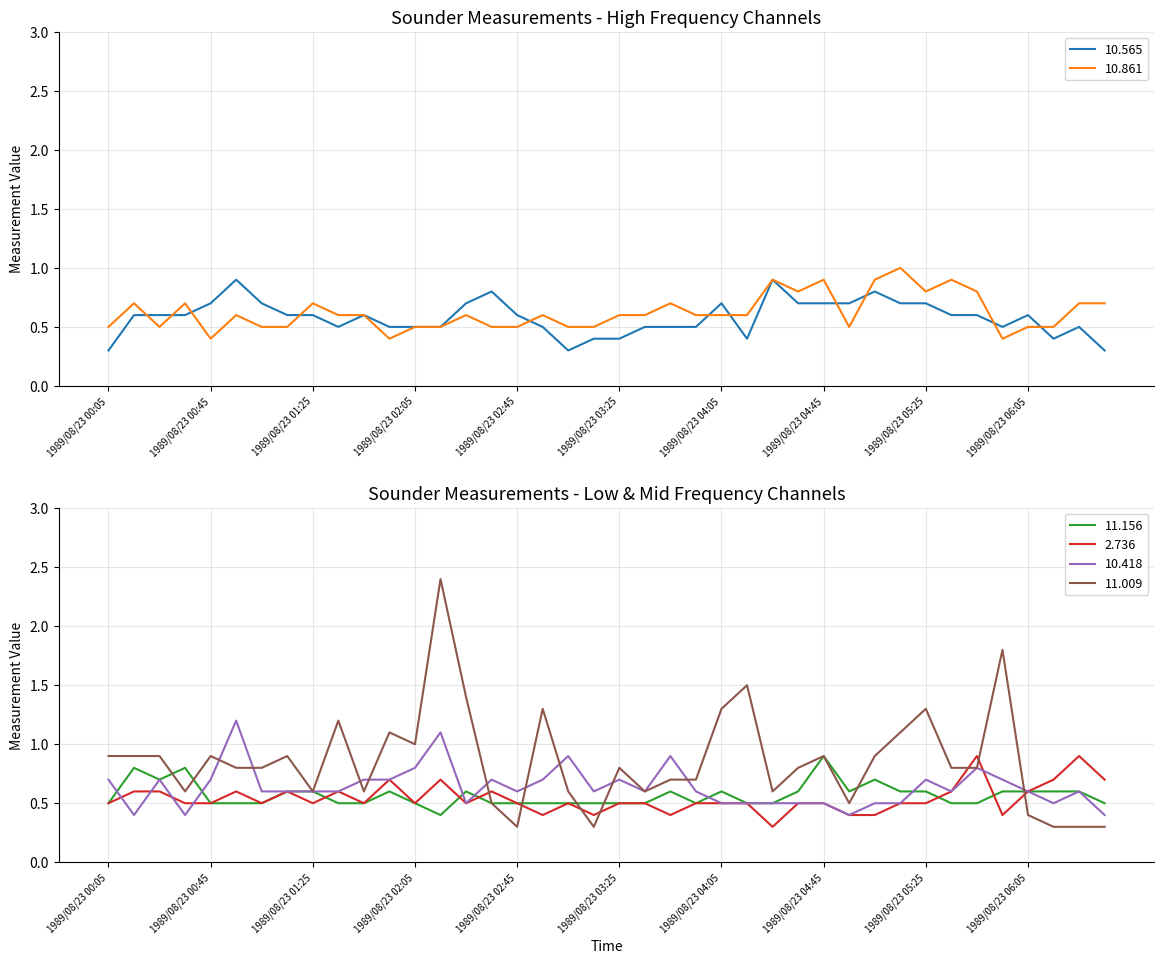

What is the average value of the 10.565 series?

0.6